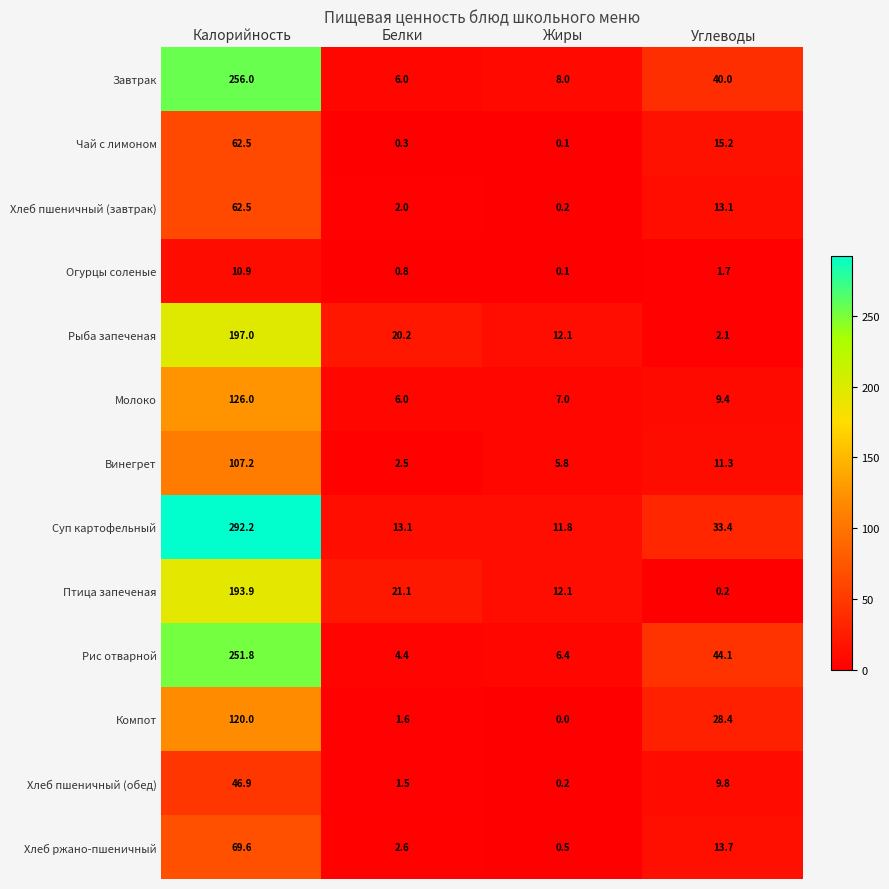

At which category does the chart reach its peak across all series?

Калорийность